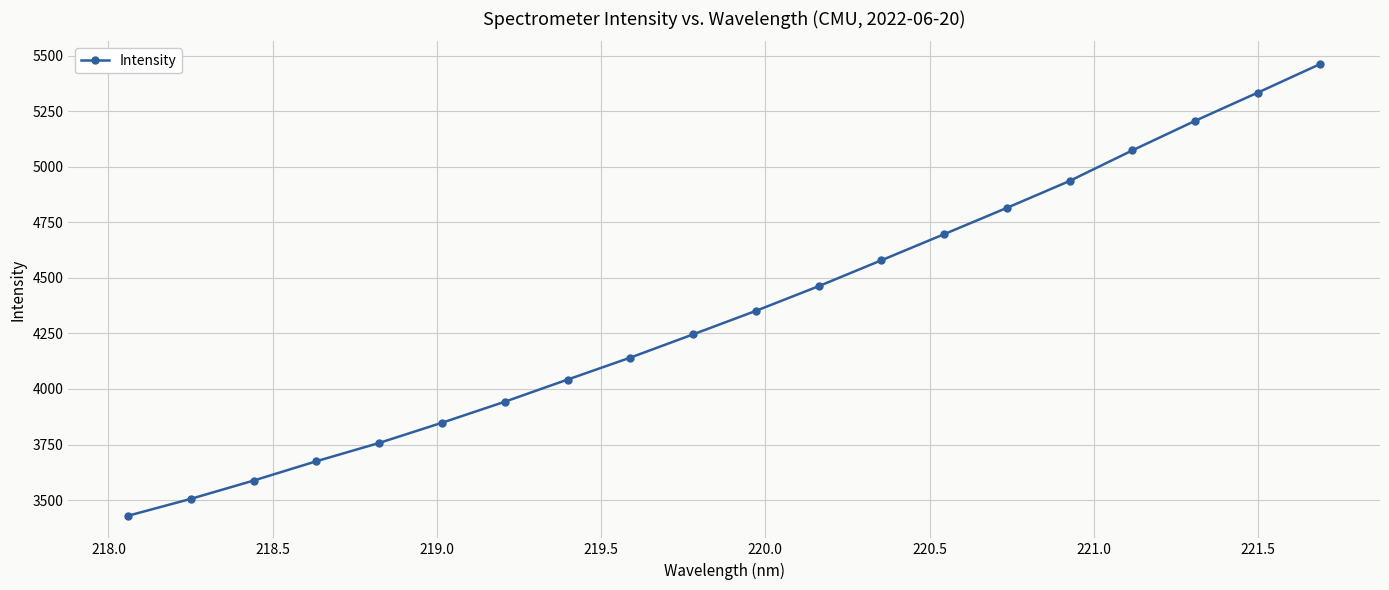

What is the greatest value displayed?

5464.0